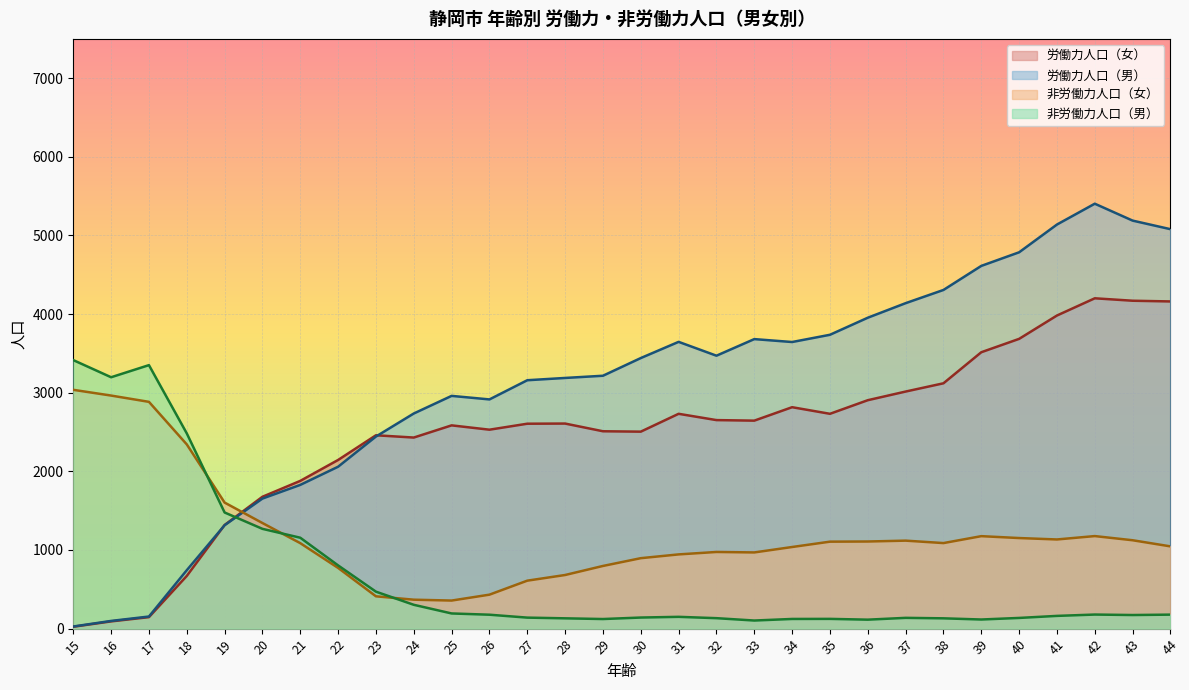

Reading left to right, transcribe all the data shown in this chart.

労働力人口（女）: 15=24	16=92	17=146	18=670	19=1318	20=1677	21=1879	22=2145	23=2459	24=2430	25=2585	26=2530	27=2606	28=2608	29=2510	30=2505	31=2732	32=2652	33=2645	34=2816	35=2732	36=2905	37=3015	38=3120	39=3515	40=3685	41=3982	42=4201	43=4170	44=4161
労働力人口（男）: 15=27	16=98	17=154	18=743	19=1315	20=1654	21=1828	22=2059	23=2443	24=2736	25=2960	26=2915	27=3159	28=3188	29=3216	30=3441	31=3647	32=3471	33=3682	34=3645	35=3737	36=3954	37=4139	38=4307	39=4613	40=4786	41=5139	42=5404	43=5189	44=5080
非労働力人口（女）: 15=3037	16=2964	17=2884	18=2343	19=1603	20=1343	21=1087	22=772	23=411	24=368	25=357	26=432	27=610	28=682	29=797	30=896	31=944	32=975	33=969	34=1038	35=1106	36=1108	37=1119	38=1088	39=1176	40=1152	41=1134	42=1177	43=1124	44=1046
非労働力人口（男）: 15=3415	16=3197	17=3351	18=2483	19=1477	20=1269	21=1156	22=804	23=470	24=303	25=193	26=177	27=140	28=131	29=122	30=141	31=150	32=133	33=103	34=123	35=124	36=114	37=137	38=131	39=116	40=136	41=162	42=179	43=173	44=178